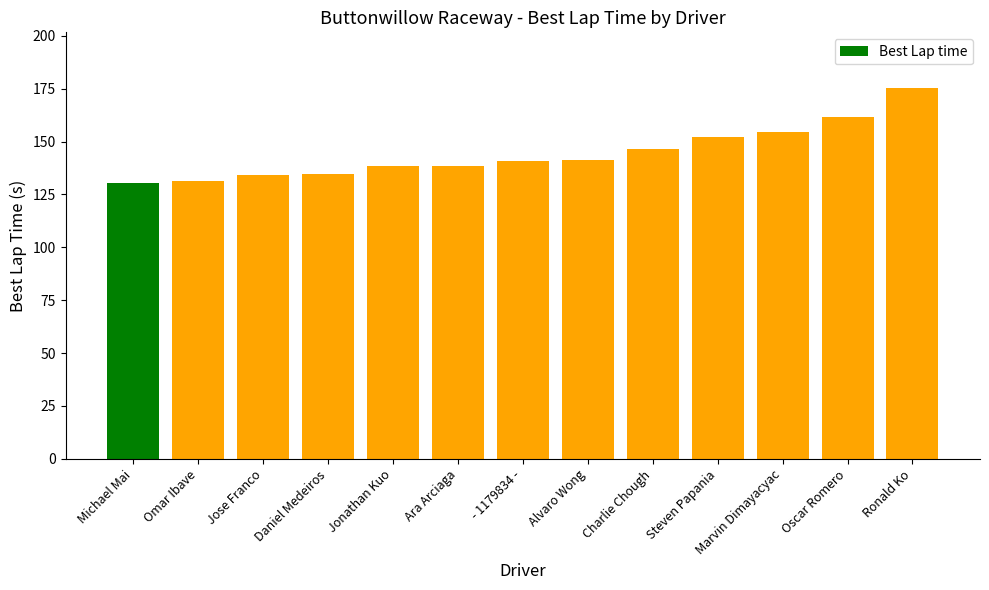

What is the minimum value shown in the chart?

130.5